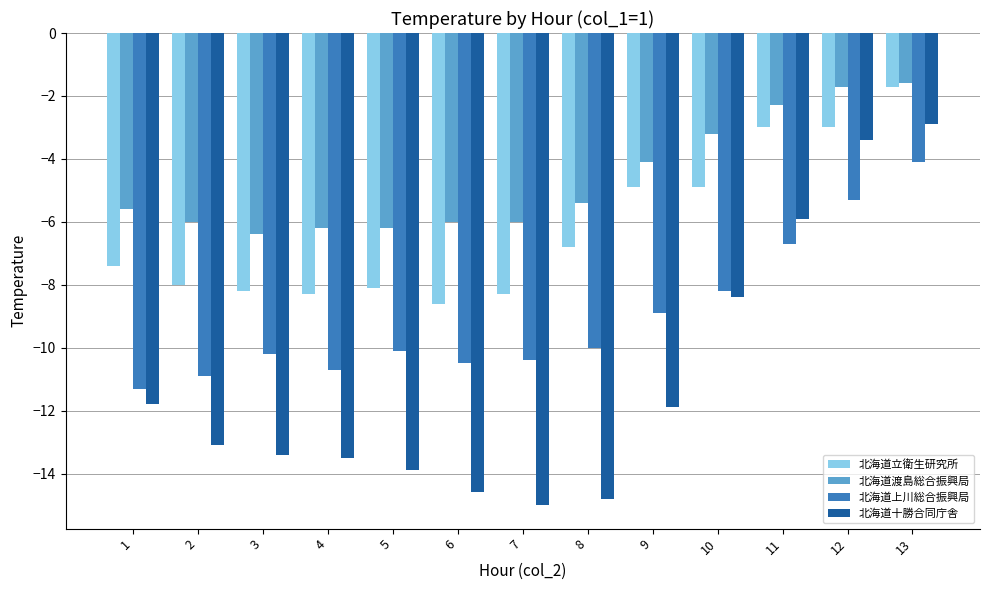

Which series has the largest total across all categories?

北海道渡島総合振興局